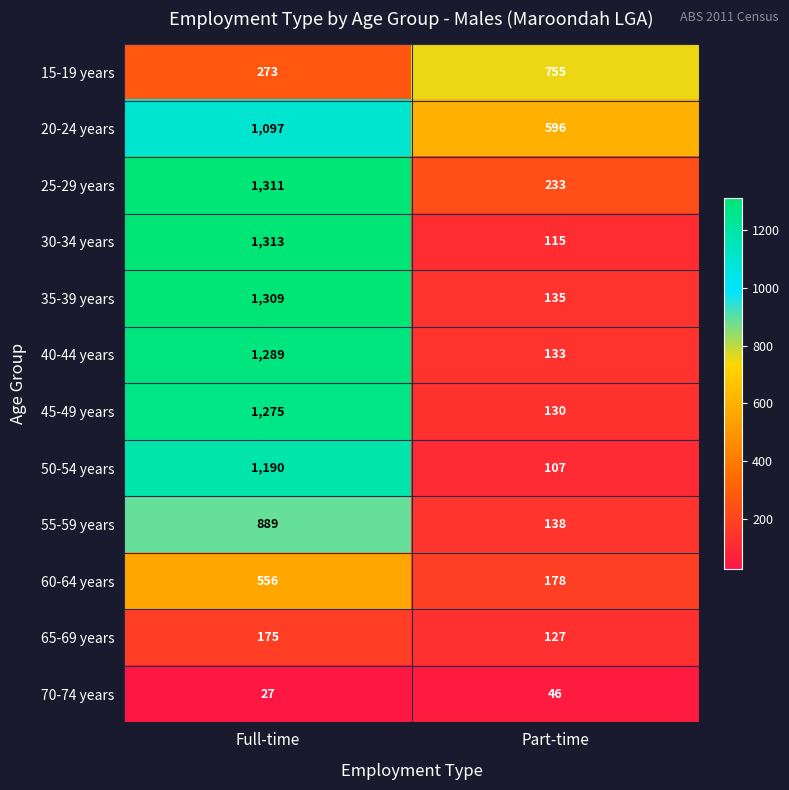

Which label corresponds to the smallest value in the chart?

Full-time